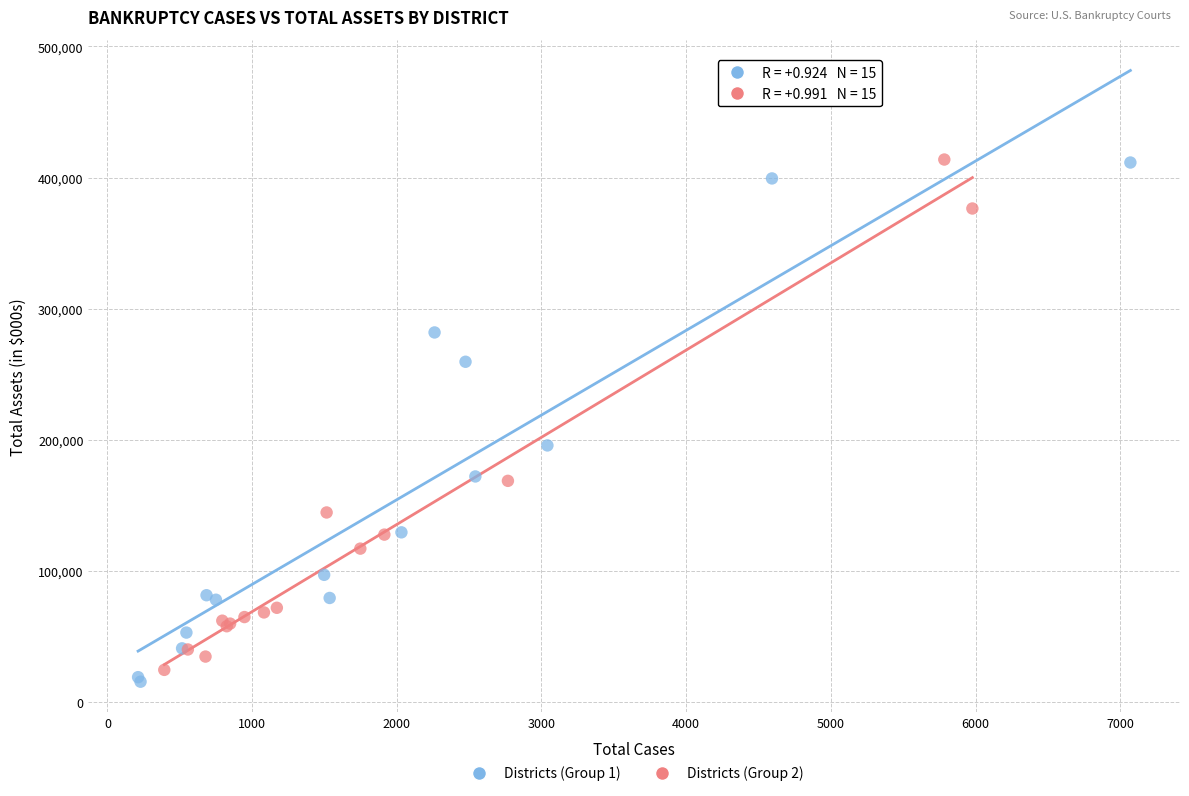

What are all the series names shown in the legend?

Districts (Group 1), Districts (Group 2)